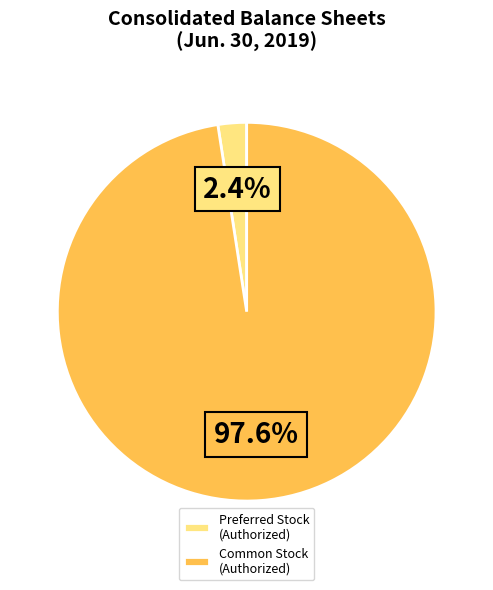

Which category has the biggest portion of the pie?

Common Stock (Authorized)